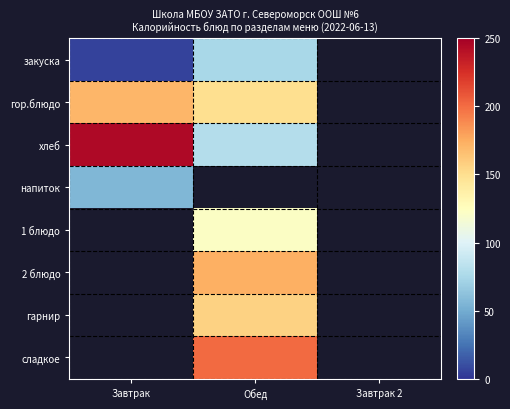

Between Завтрак and Обед, which series saw the biggest shift?

хлеб